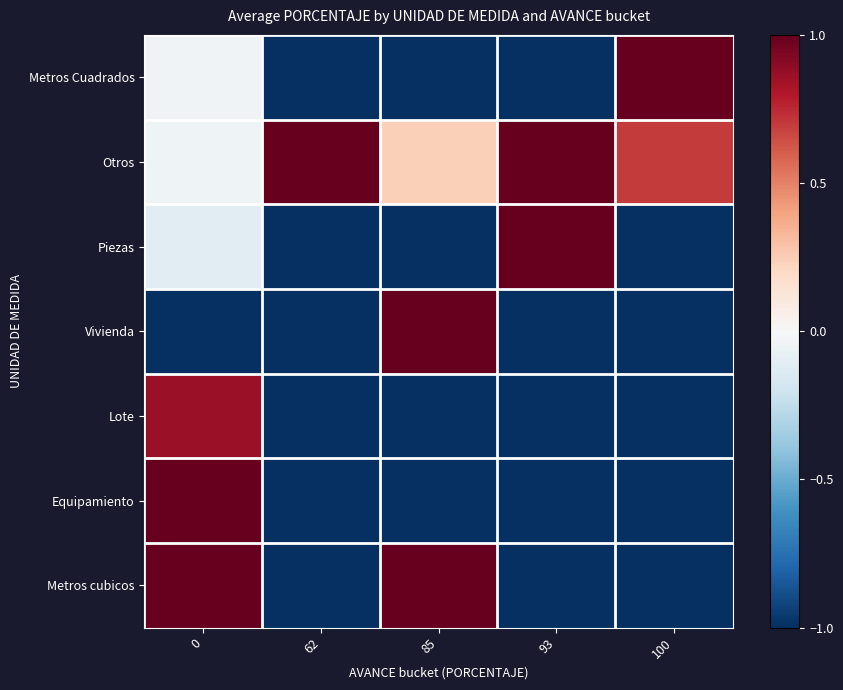

At how many categories does at least one series exceed 0?

5